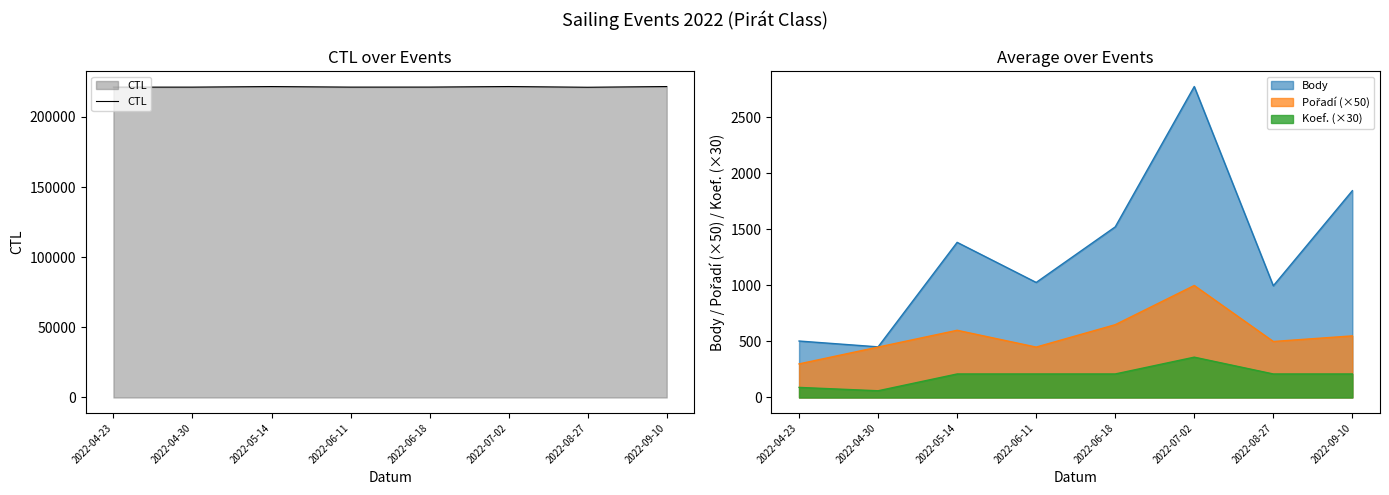

Where is the first local minimum?

2022-06-11